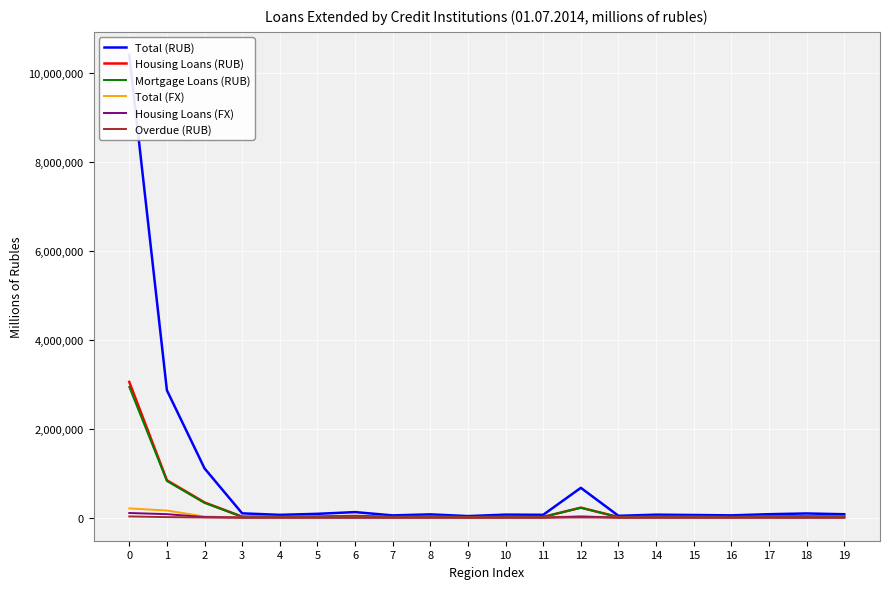

How many values in the Total (FX) series are below 502?

10